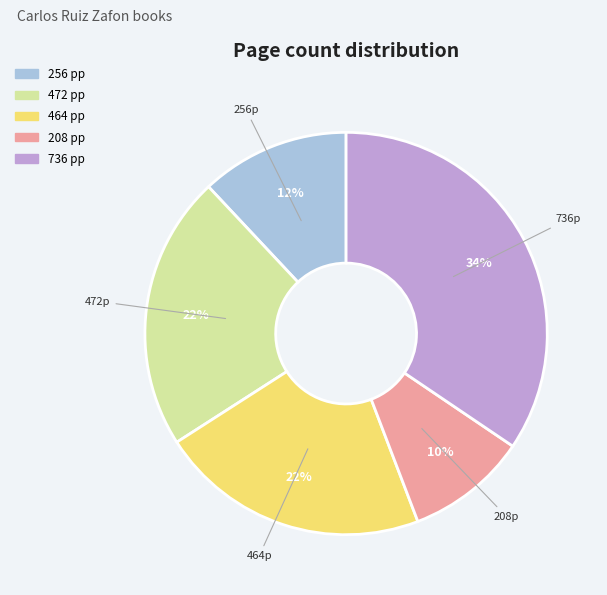

How many slices are in this pie chart?

5